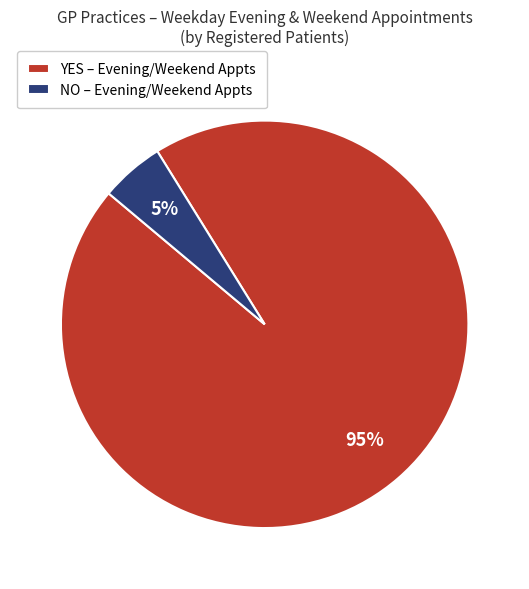

What is the largest slice in the pie chart?

YES – Evening/Weekend Appts